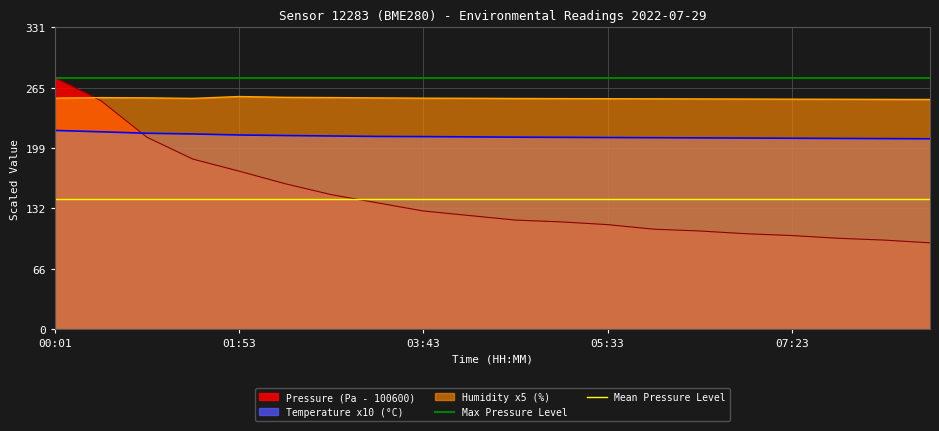

Is it true that Pressure (Pa - 100600) equals 164.2 at 05:33?

False